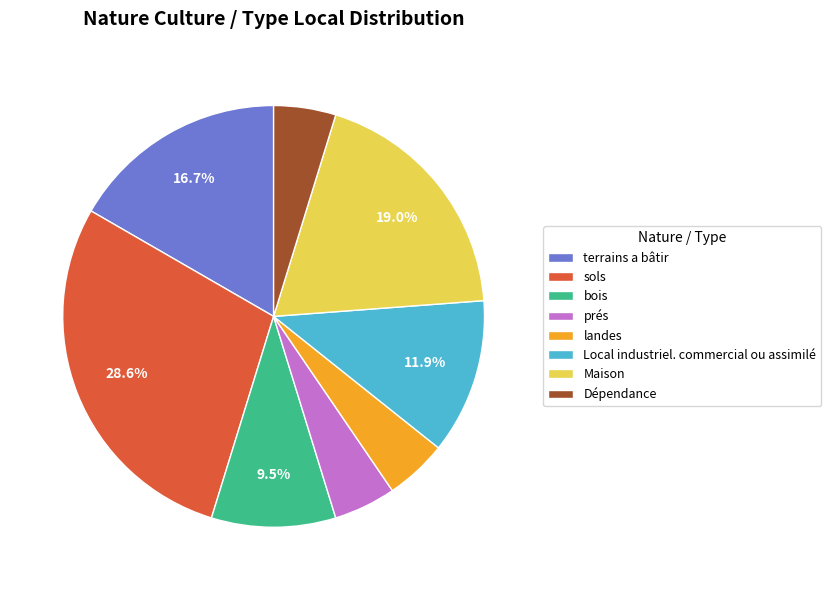

What is the largest slice in the pie chart?

sols